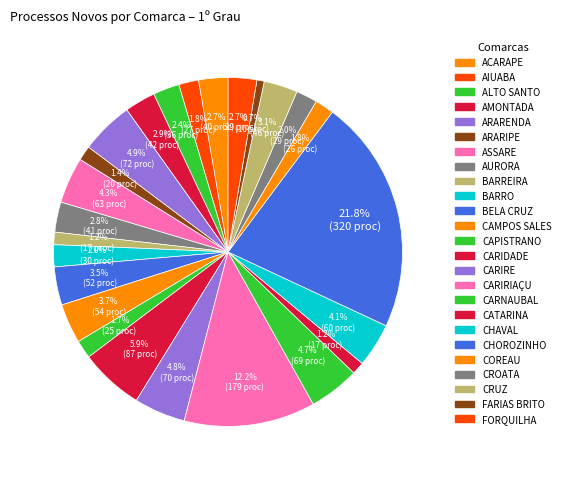

Rank the categories by value from lowest to highest.

FARIAS BRITO, BARREIRA, CATARINA, ARARIPE, CAPISTRANO, COREAU, AIUABA, CROATA, BARRO, ALTO SANTO, FORQUILHA, ACARAPE, AURORA, AMONTADA, CRUZ, BELA CRUZ, CAMPOS SALES, CHAVAL, ASSARE, CARNAUBAL, CARIRE, ARARENDA, CARIDADE, CARIRIAÇU, CHOROZINHO